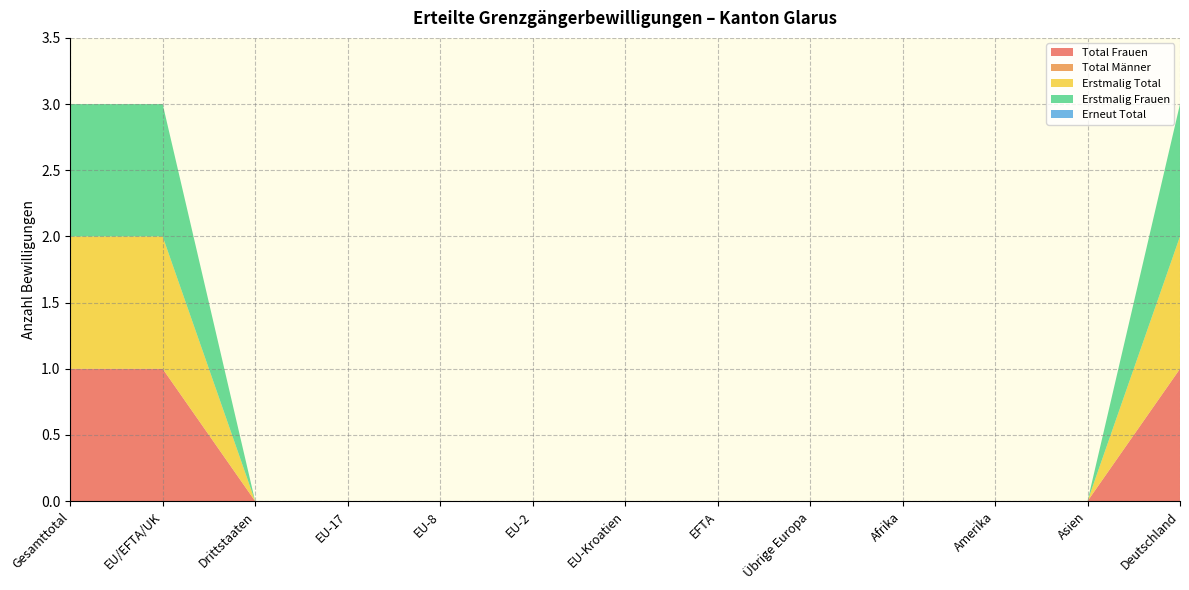

Reading right to left, what are all the values shown in this chart?

Total Frauen: 1	0	0	0	0	0	0	0	0	0	0	1	1
Total Männer: 0	0	0	0	0	0	0	0	0	0	0	0	0
Erstmalig Total: 1	0	0	0	0	0	0	0	0	0	0	1	1
Erstmalig Frauen: 1	0	0	0	0	0	0	0	0	0	0	1	1
Erneut Total: 0	0	0	0	0	0	0	0	0	0	0	0	0